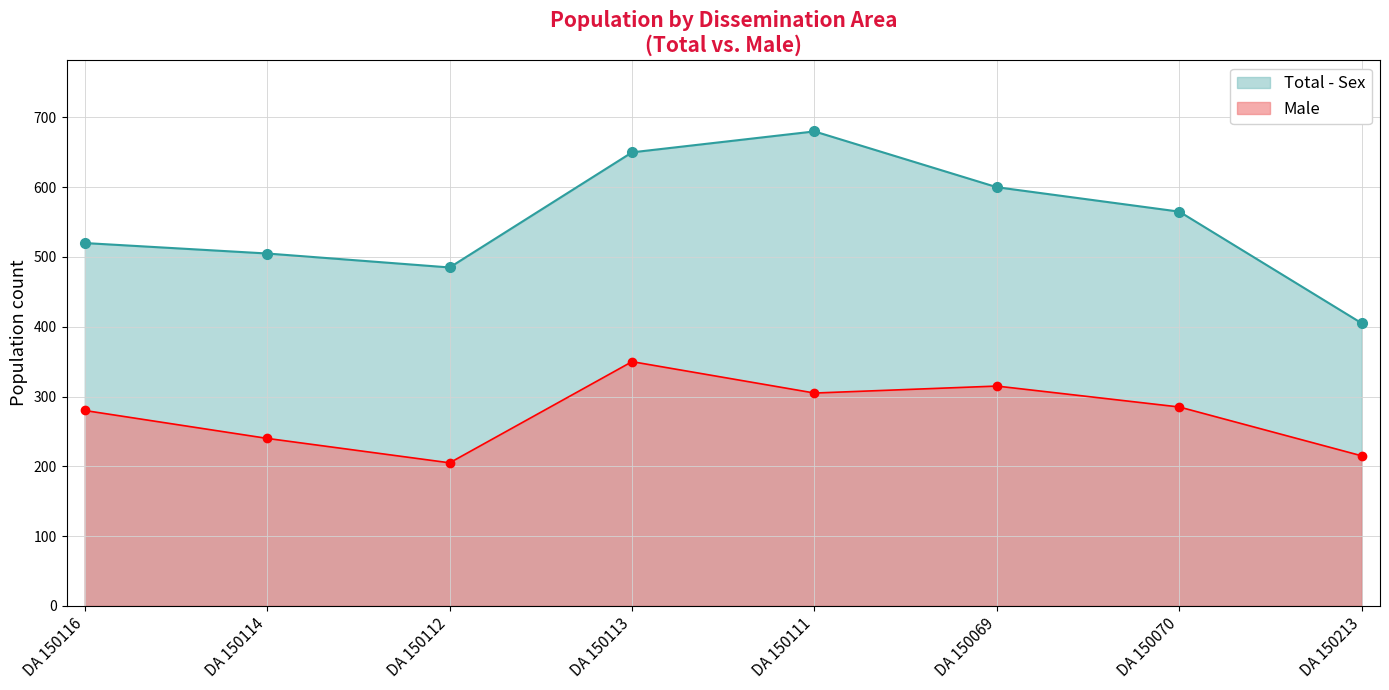

At which label is the value closest to 277?

DA 150116